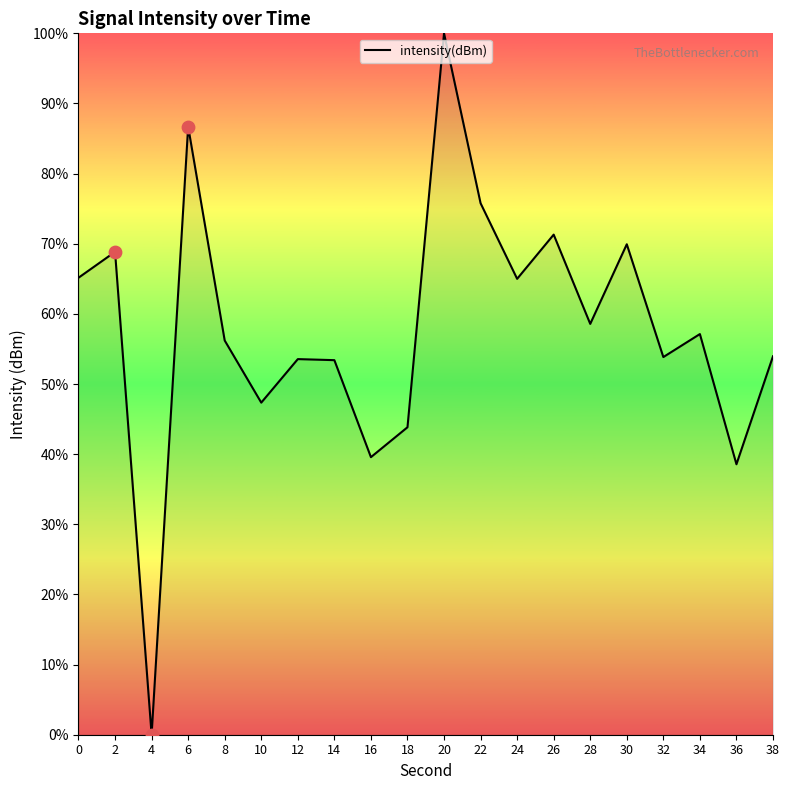

Which has a higher value, 12 or 36?

12